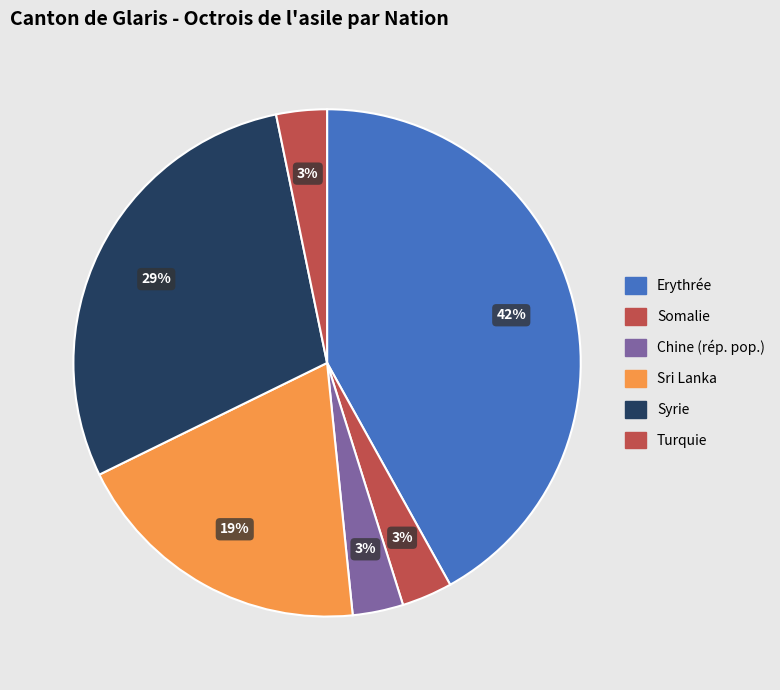

Count the number of slices in the pie.

6